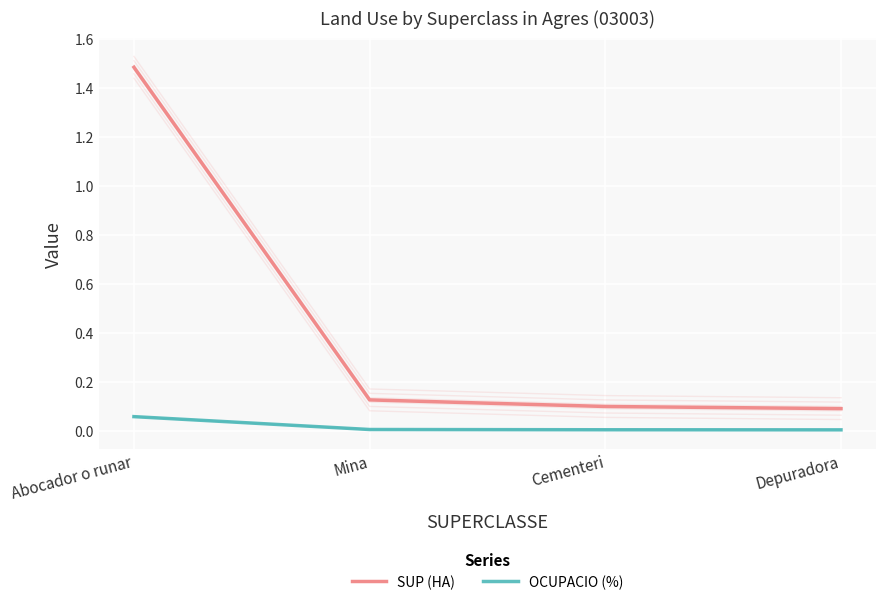

At how many categories does at least one series exceed 0?

4